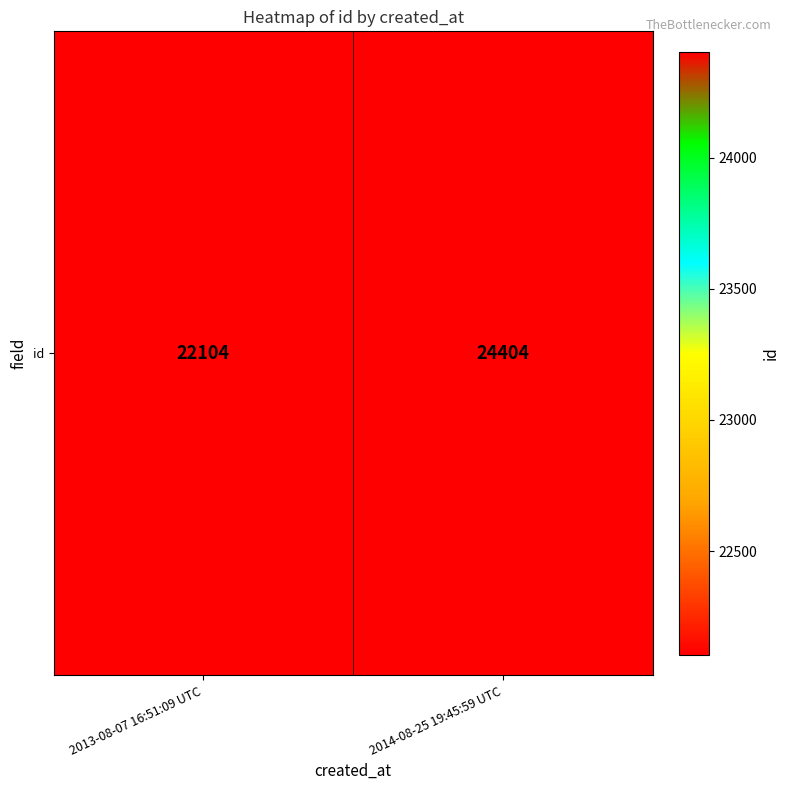

List the labels in order of value, largest first.

2014-08-25 19:45:59 UTC, 2013-08-07 16:51:09 UTC